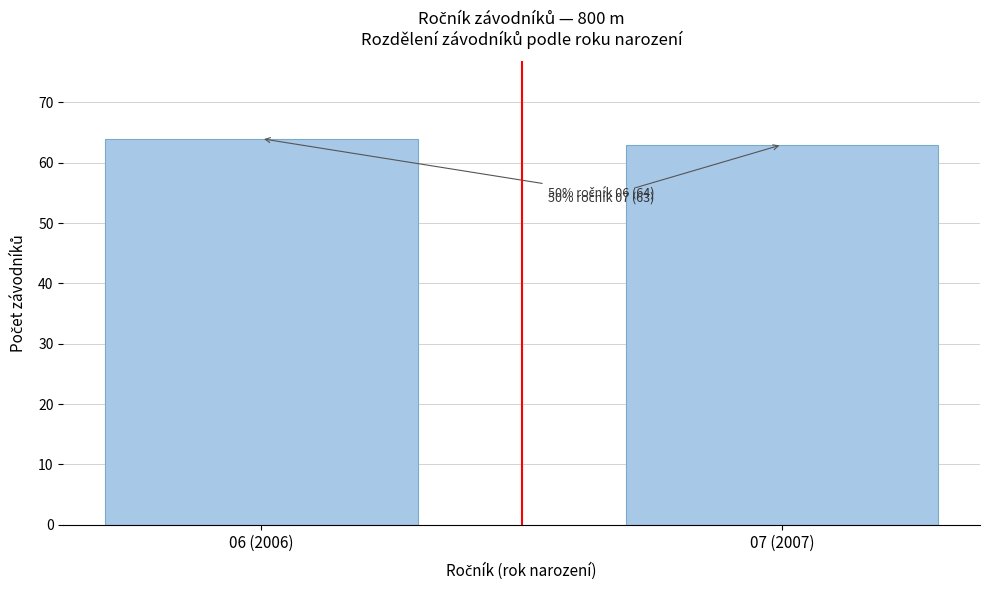

Reading left to right, extract all data points from this chart.

06 (2006)=64	07 (2007)=63